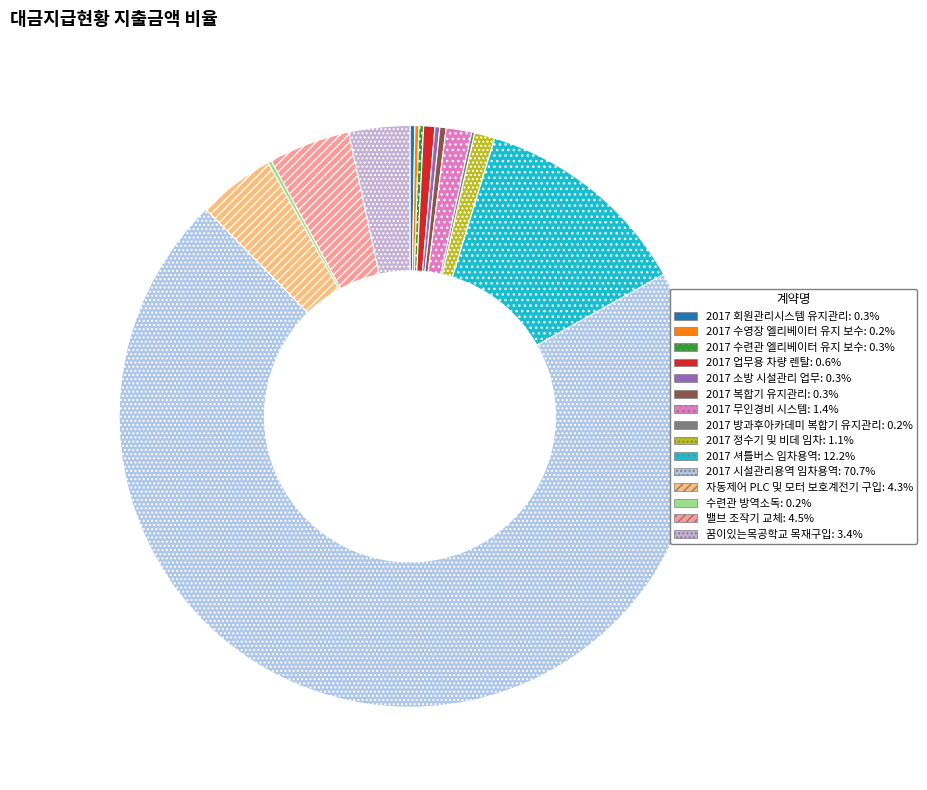

To the nearest percent, what is the average slice percentage?

7%